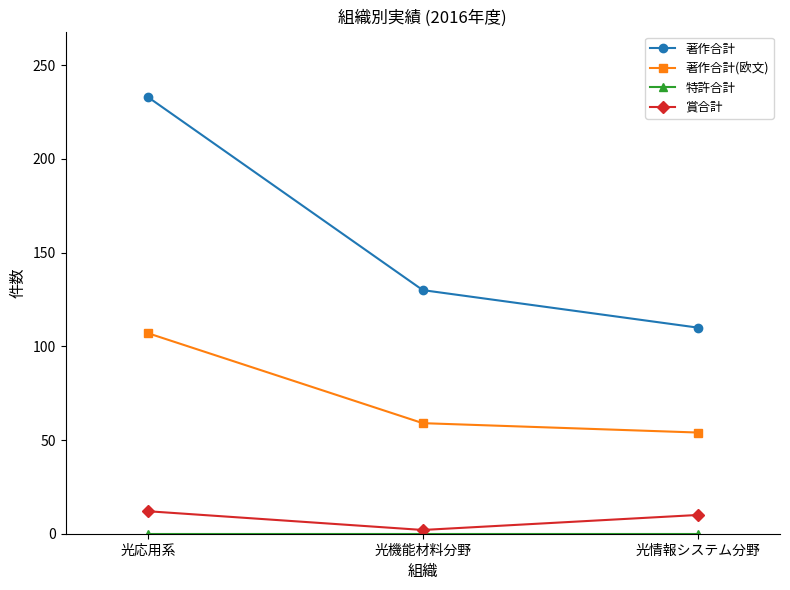

Does the chart display data point markers on the line(s)?

Yes